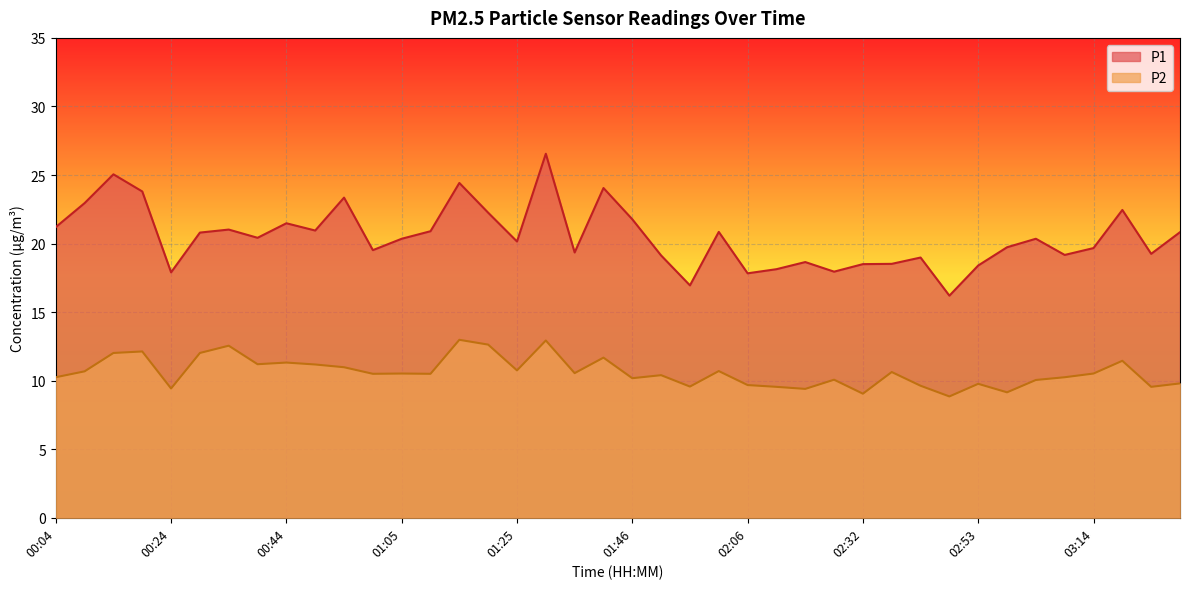

What is the approximate value of P2 at 01:40?

11.7